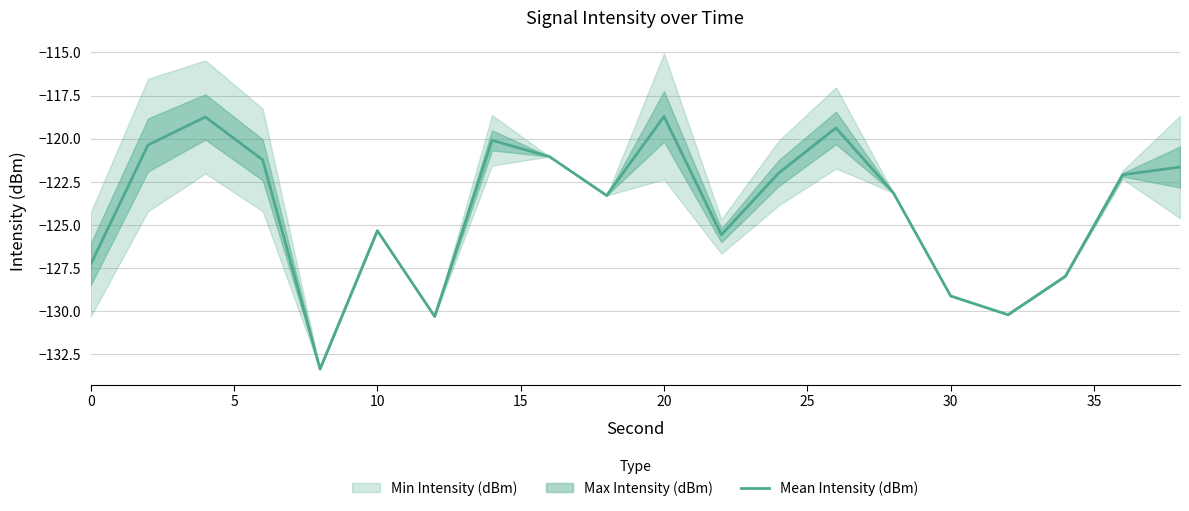

What is the maximum value for Mean Intensity (dBm)?

-118.7